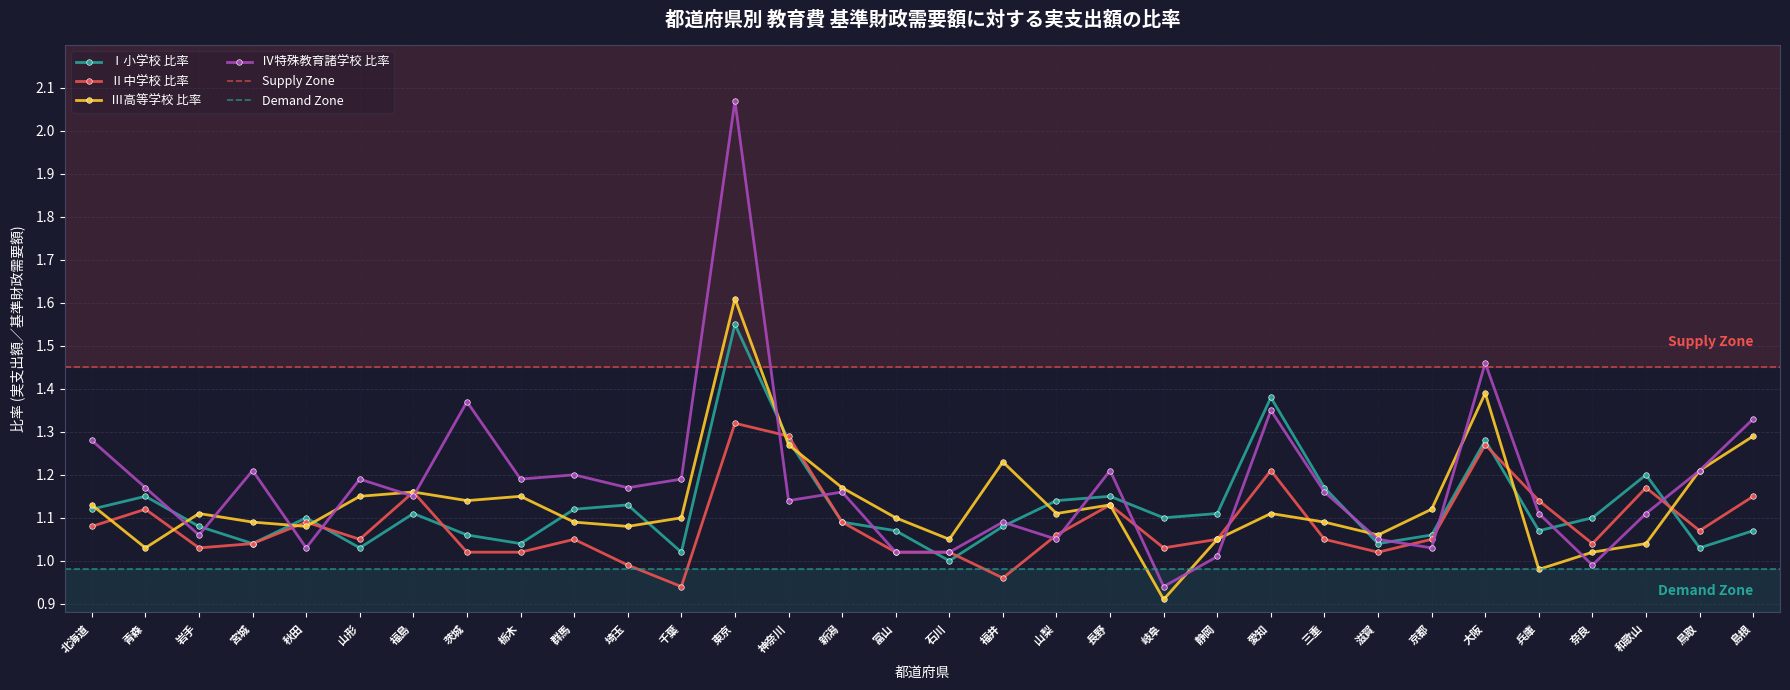

After their last crossing, which series has the higher values: Ⅳ特殊教育諸学校 比率 or Ⅱ中学校 比率?

Ⅳ特殊教育諸学校 比率